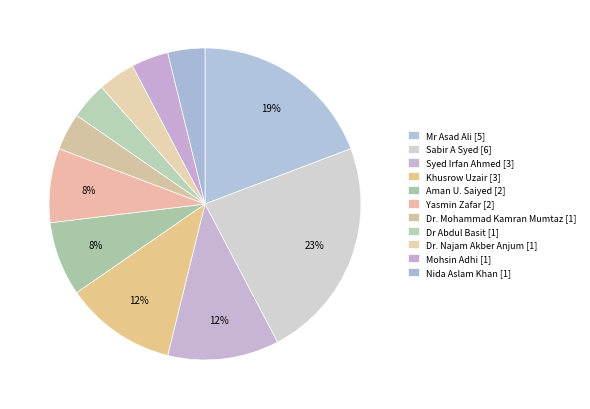

How many slices are in this pie chart?

11